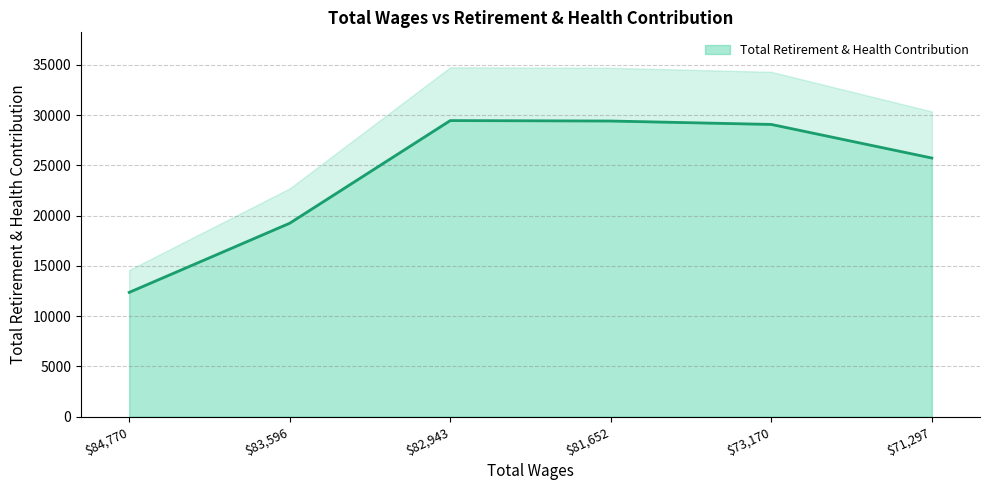

Is it true that the value at 83596.0 is 10027?

False